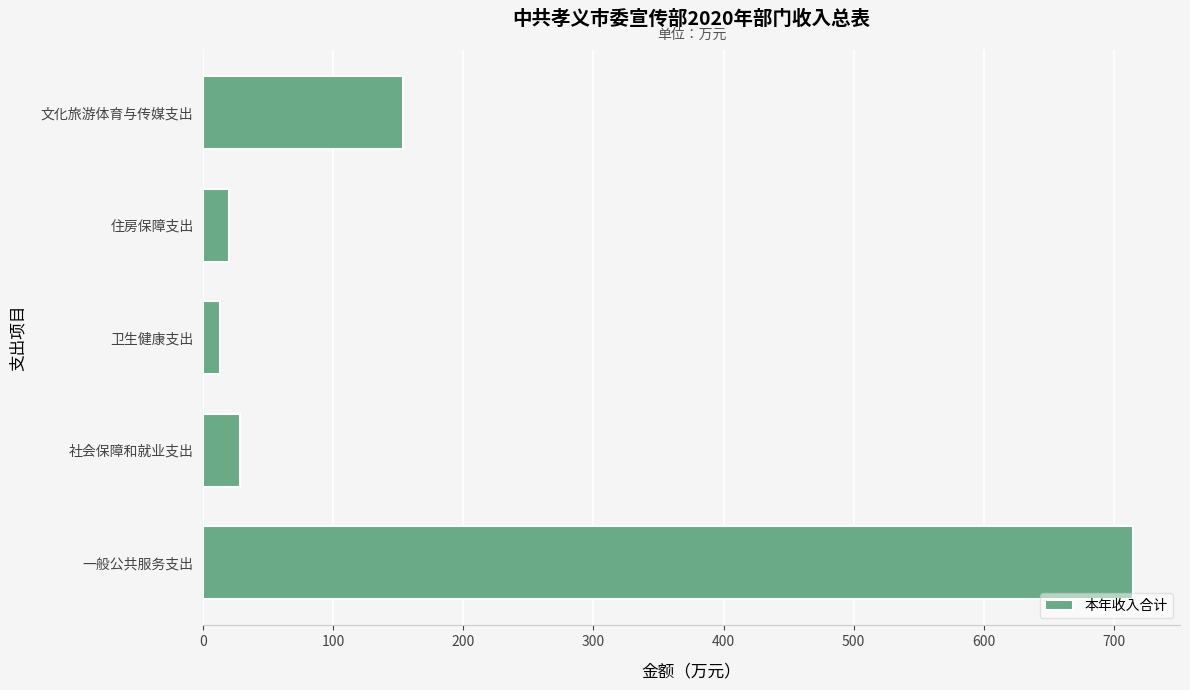

At which label is the value closest to 364?

文化旅游体育与传媒支出